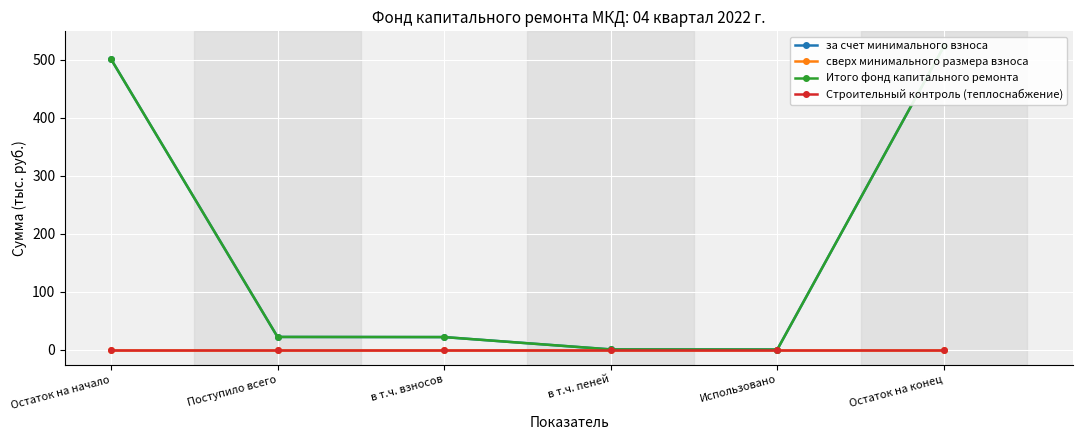

What are all the series names shown in the legend?

за счет минимального взноса, сверх минимального размера взноса, Итого фонд капитального ремонта, Строительный контроль (теплоснабжение)